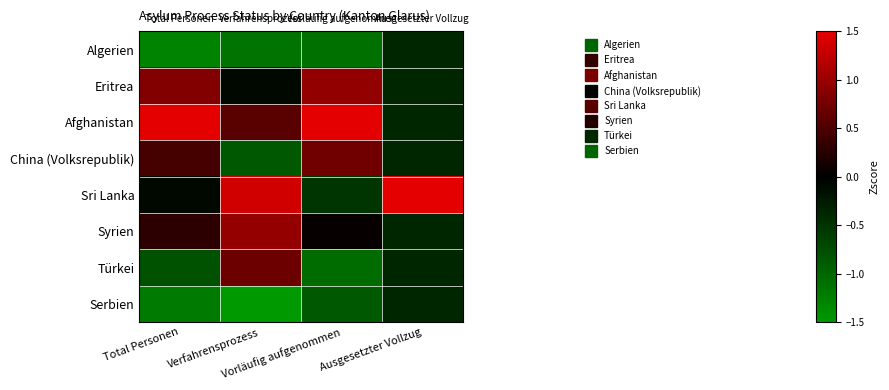

Which has a higher value, Total Personen or Ausgesetzter Vollzug?

Ausgesetzter Vollzug